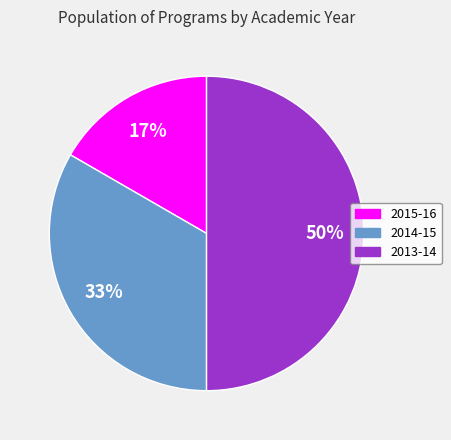

To the nearest percent, what is the difference between the 2013-14 and 2014-15 slice percentages?

17%